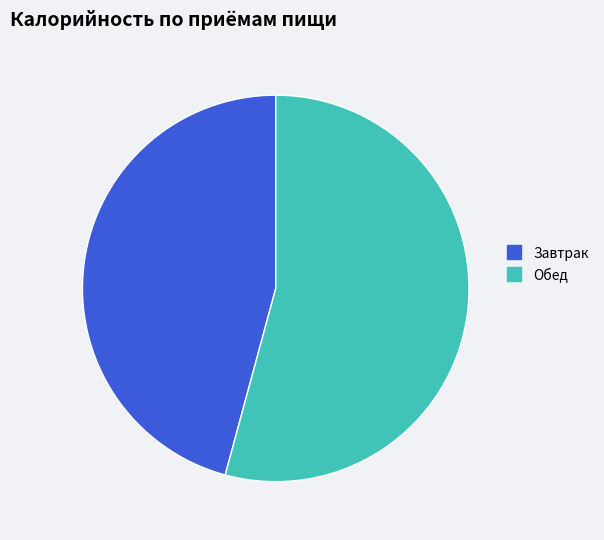

Combined, do Обед and Завтрак account for over 50%?

Yes